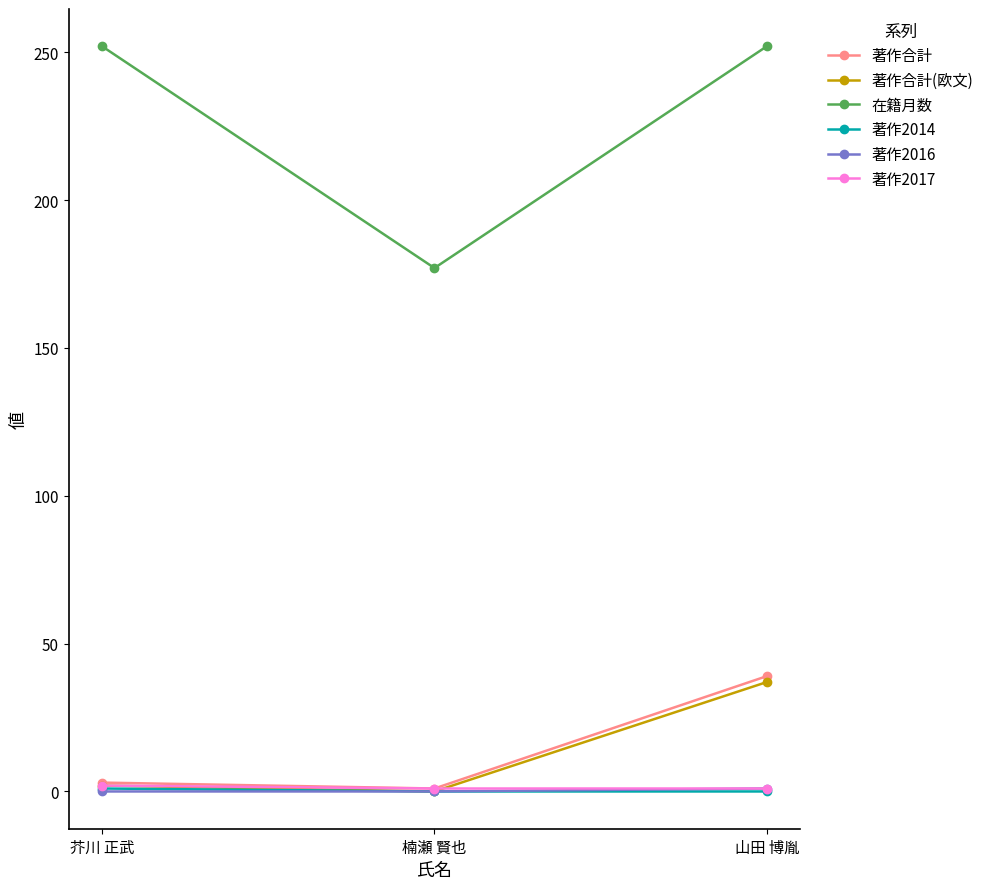

Between 芥川 正武 and 山田 博胤, which series saw the biggest shift?

著作合計